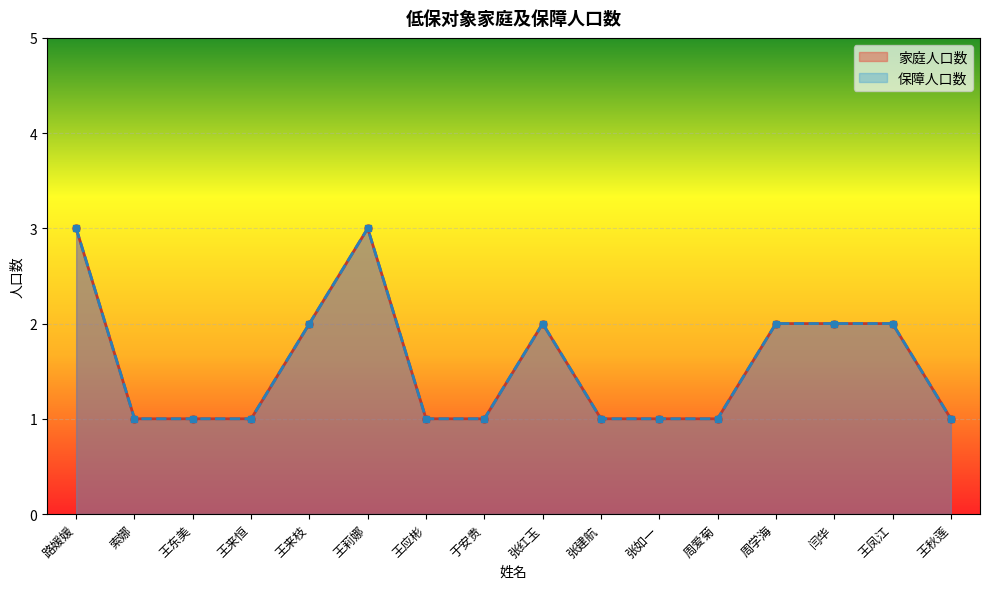

What is the minimum value shown in the chart?

1